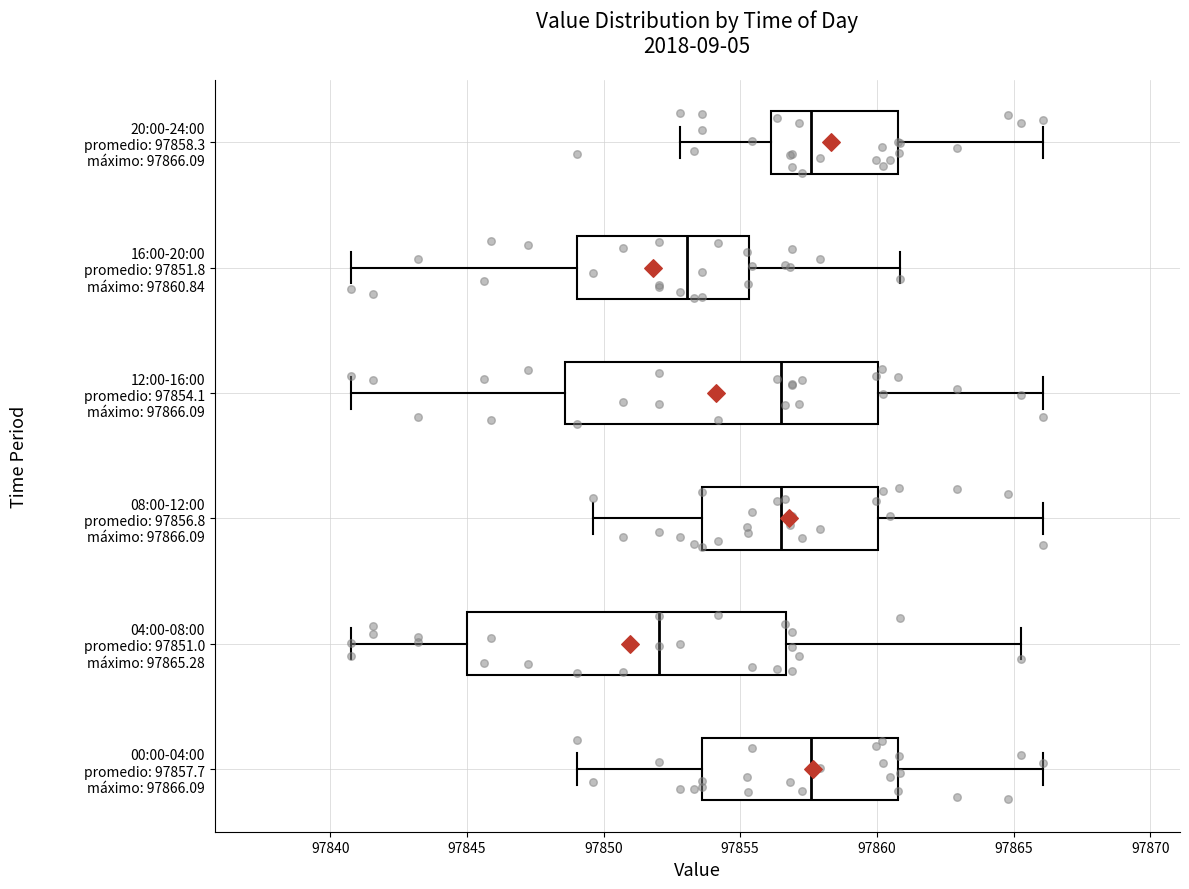

Reading bottom to top, read every box against the x-axis: the position of its median line, the range the box covers, and the ends of its whiskers. The values are not printed on the chart, so give them approximately, as read against the axis.

00:00-04:00 promedio: 97857.7 máximo: 97866.09: median 97857.5, box 97853.5 to 97861.0, whiskers 97849.0 to 97866.0
04:00-08:00 promedio: 97851.0 máximo: 97865.28: median 97852.0, box 97845.0 to 97856.5, whiskers 97841.0 to 97865.5
08:00-12:00 promedio: 97856.8 máximo: 97866.09: median 97856.5, box 97853.5 to 97860.0, whiskers 97849.5 to 97866.0
12:00-16:00 promedio: 97854.1 máximo: 97866.09: median 97856.5, box 97848.5 to 97860.0, whiskers 97841.0 to 97866.0
16:00-20:00 promedio: 97851.8 máximo: 97860.84: median 97853.0, box 97849.0 to 97855.5, whiskers 97841.0 to 97861.0
20:00-24:00 promedio: 97858.3 máximo: 97866.09: median 97857.5, box 97856.0 to 97861.0, whiskers 97853.0 to 97866.0